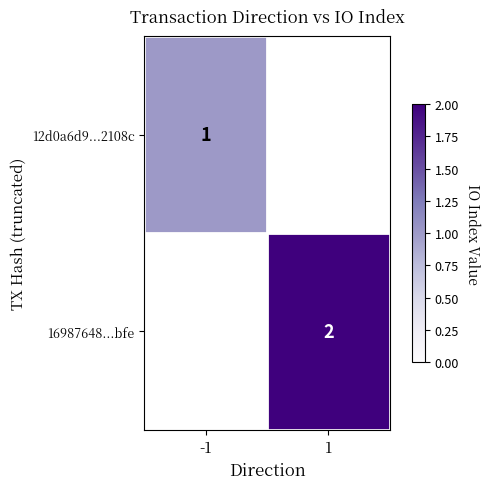

The value of 16987648...bfe at 1 is 2. True or false?

True